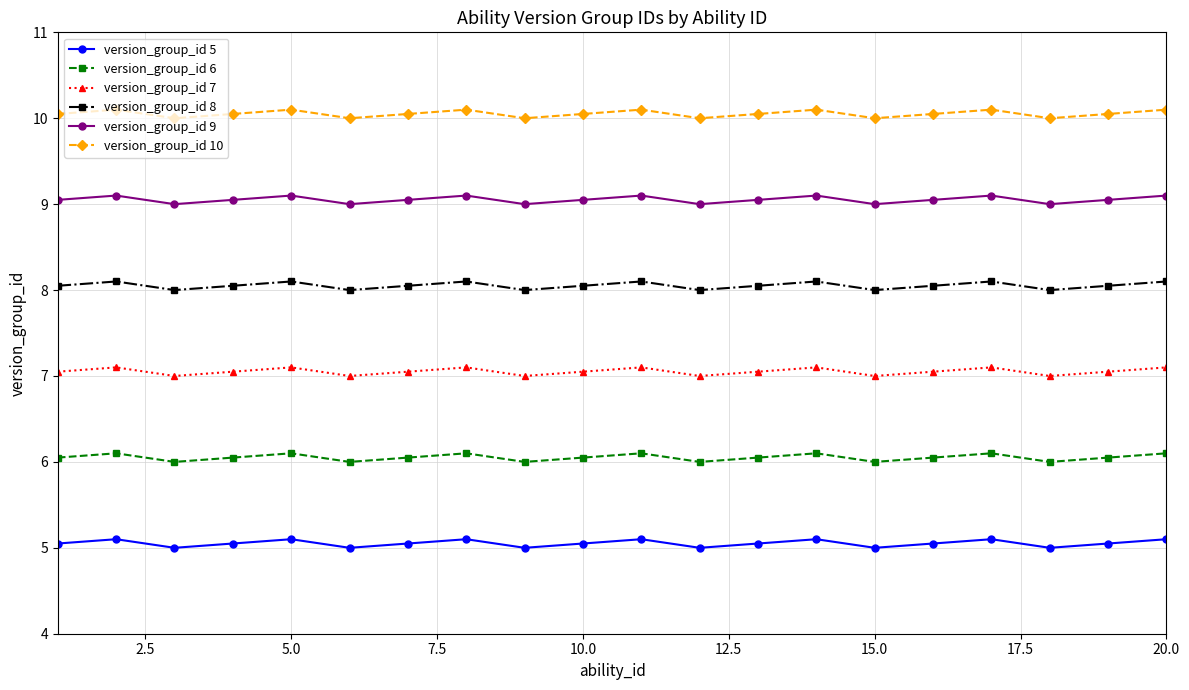

Which series has the largest total across all categories?

version_group_id 10